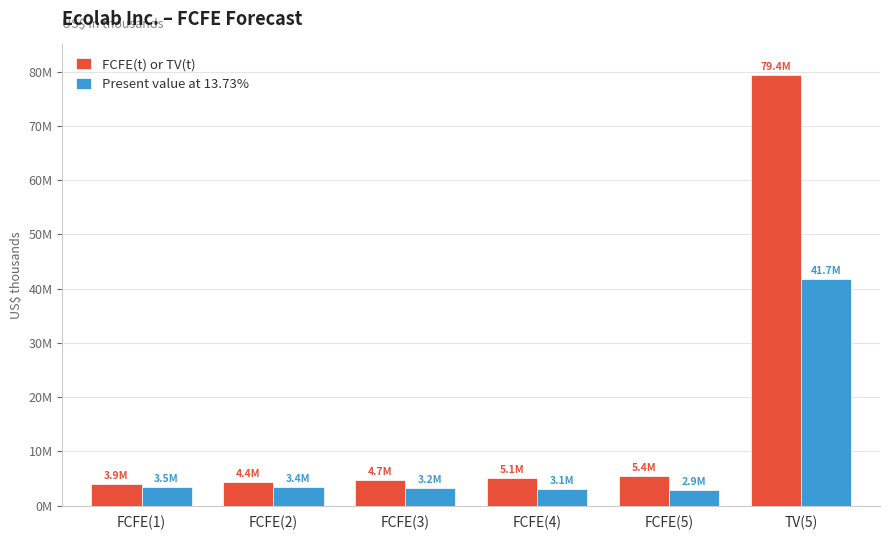

What are all the series names shown in the legend?

FCFE(t) or TV(t), Present value at 13.73%